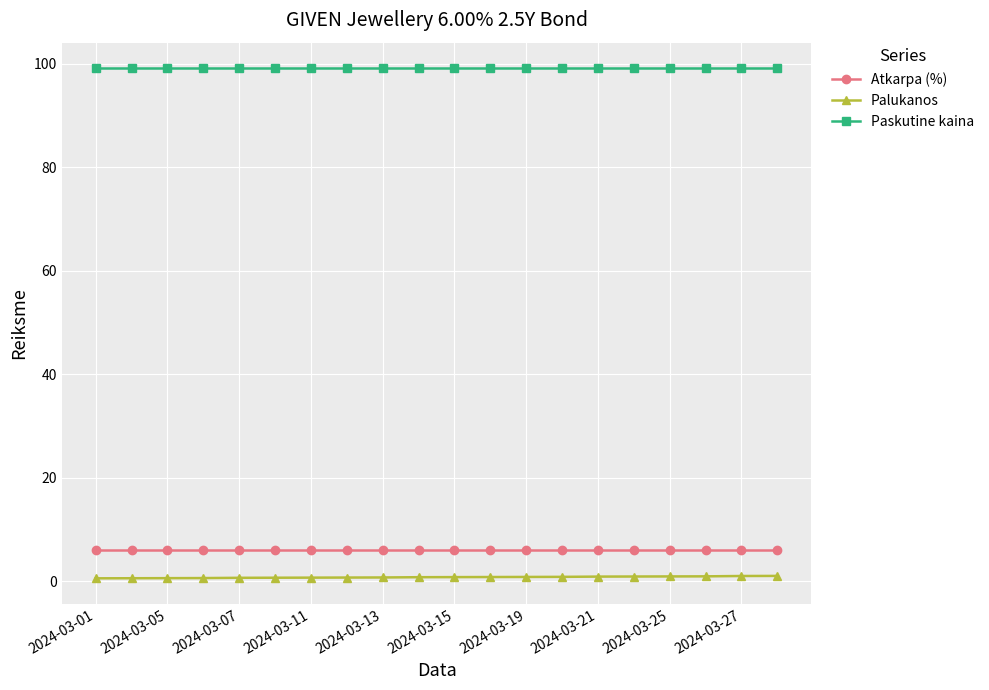

What is the value of the Atkarpa (%) point at the 8th from the left?

6.0